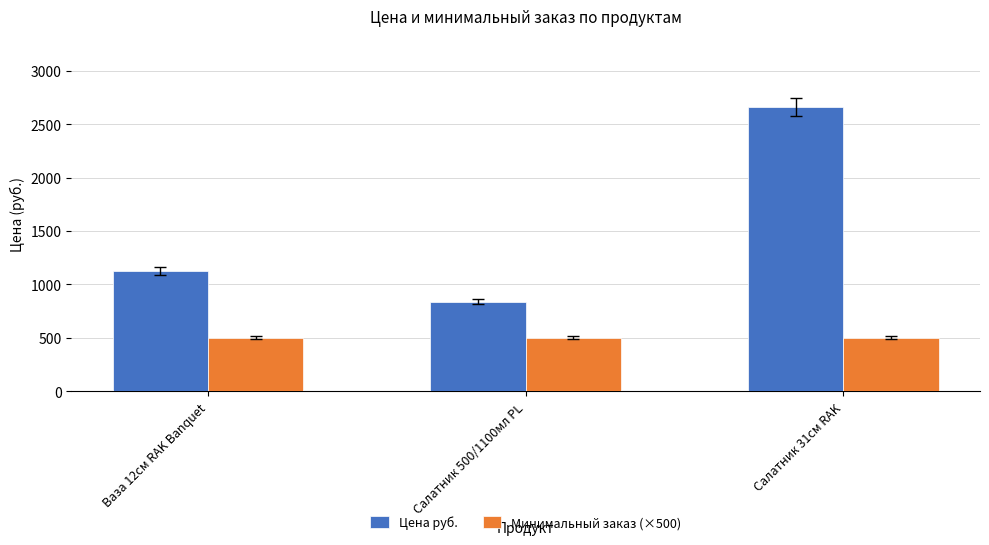

What is the sum of the Цена руб. values at Салатник 31см RAK and Ваза 12см RAK Banquet?

3786